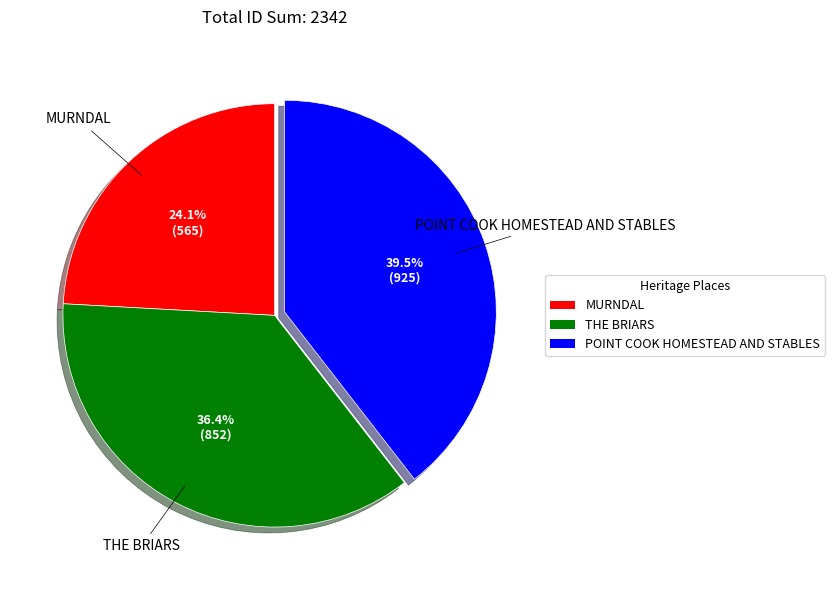

Count the number of slices in the pie.

3